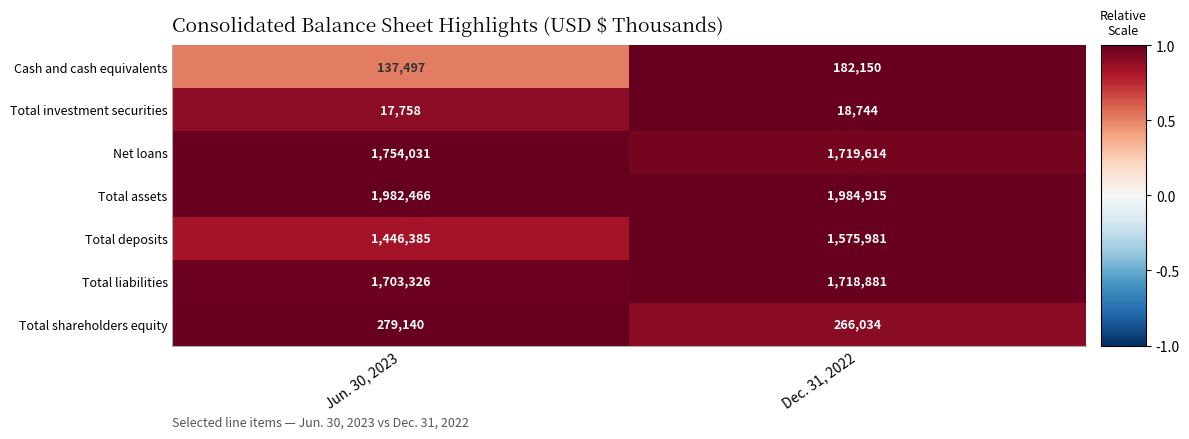

Rank the series by their maximum value, from lowest to highest.

Total investment securities, Cash and cash equivalents, Total shareholders equity, Total deposits, Total liabilities, Net loans, Total assets